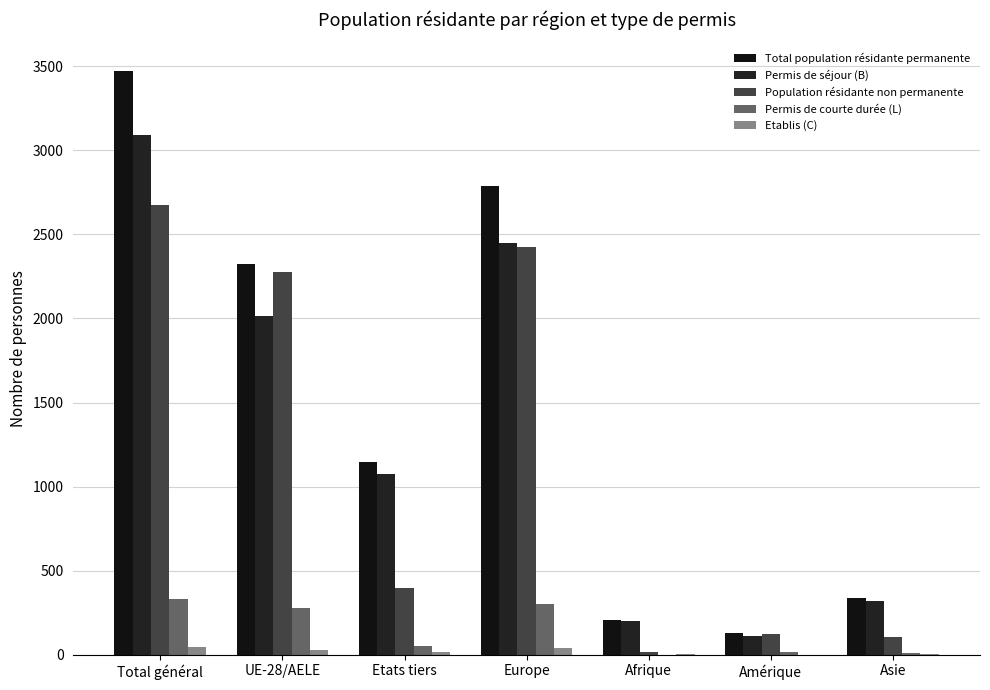

What is the value of the Etablis (C) bar at the 2nd from the left?

29